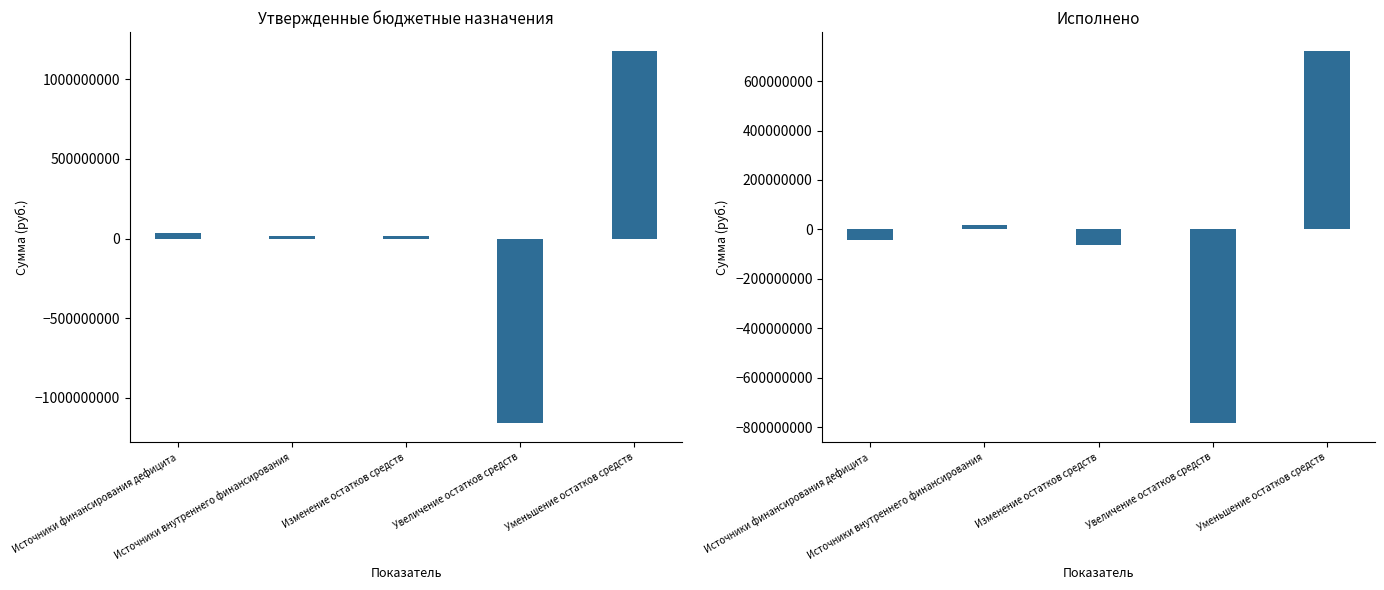

Is the value of Исполнено at Увеличение остатков средств greater than the value of Утвержденные бюджетные назначения at Увеличение остатков средств?

Yes